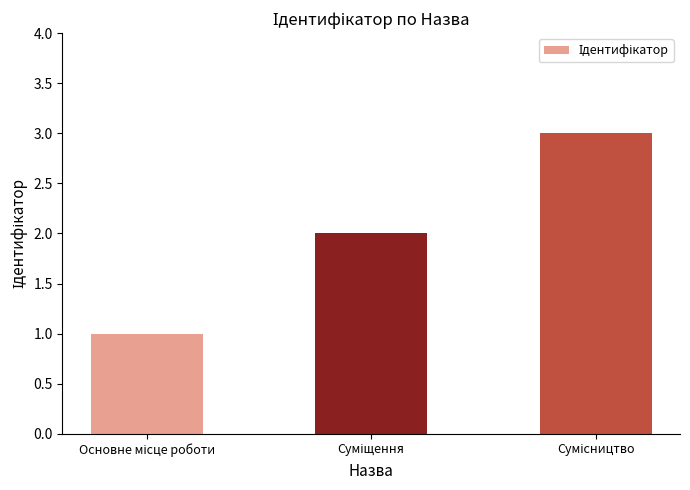

What is the sum of all values?

6